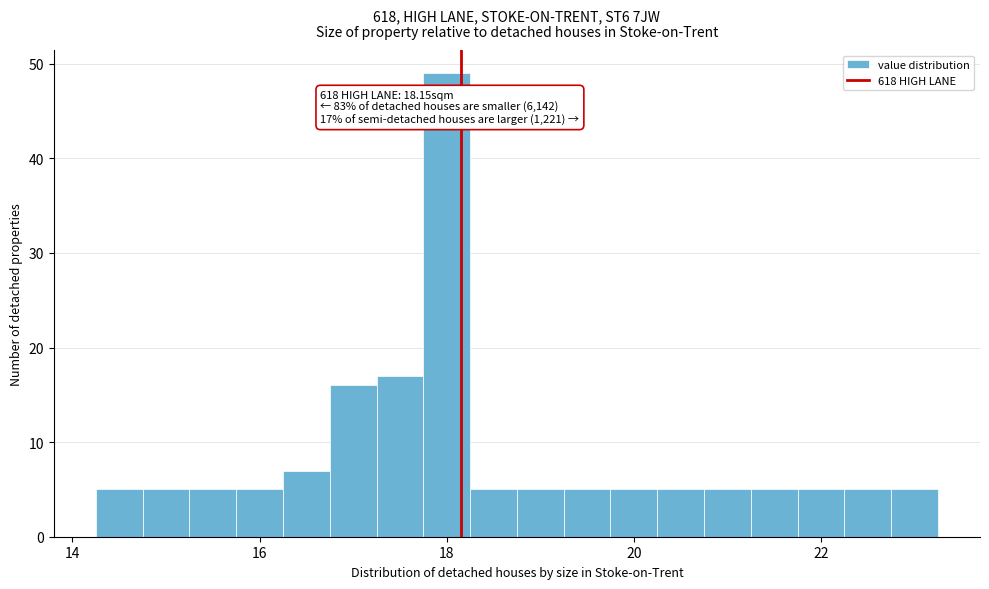

Around what value on the x-axis is the tallest bar? Give the approximate position of its centre, as read against the axis.

18.0